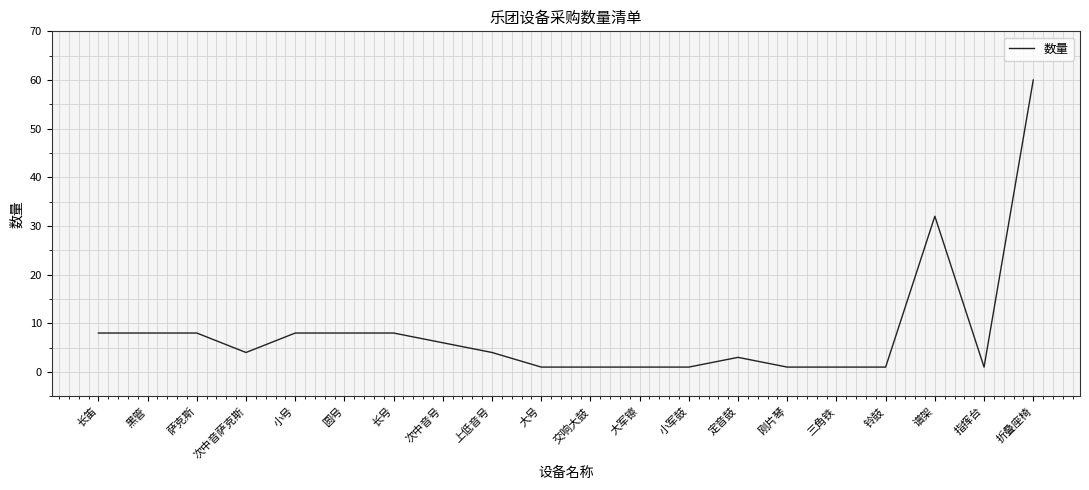

What is the difference between the values at 定音鼓 and 萨克斯?

5